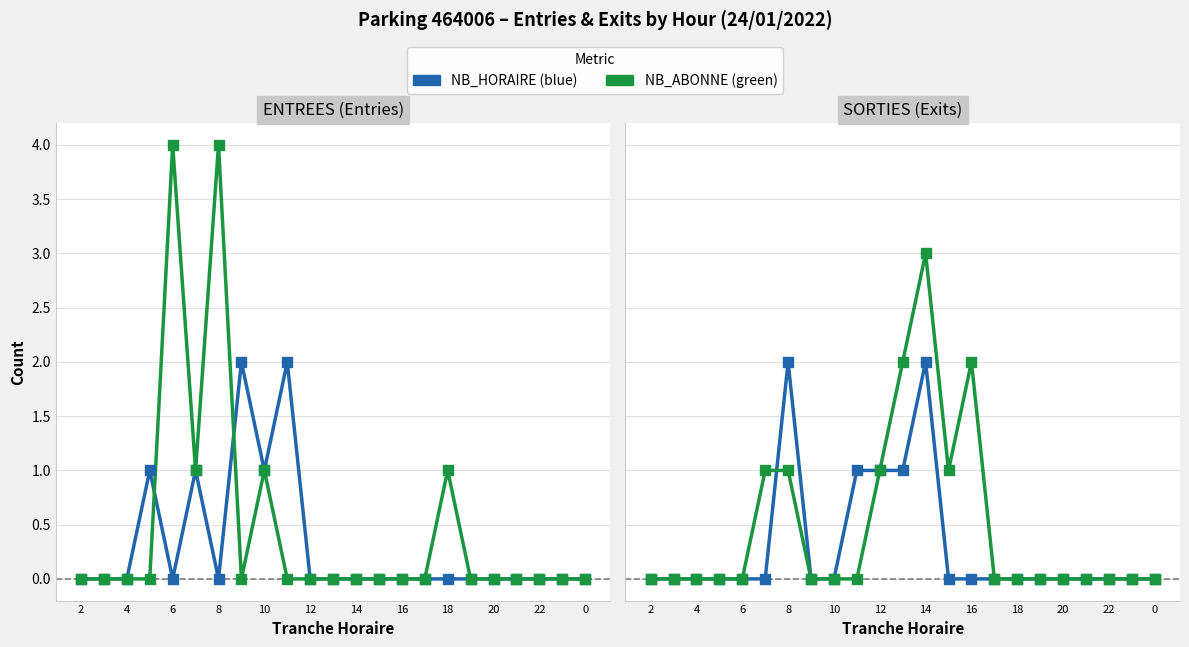

Which series contains the highest Y value?

NB_ABONNE